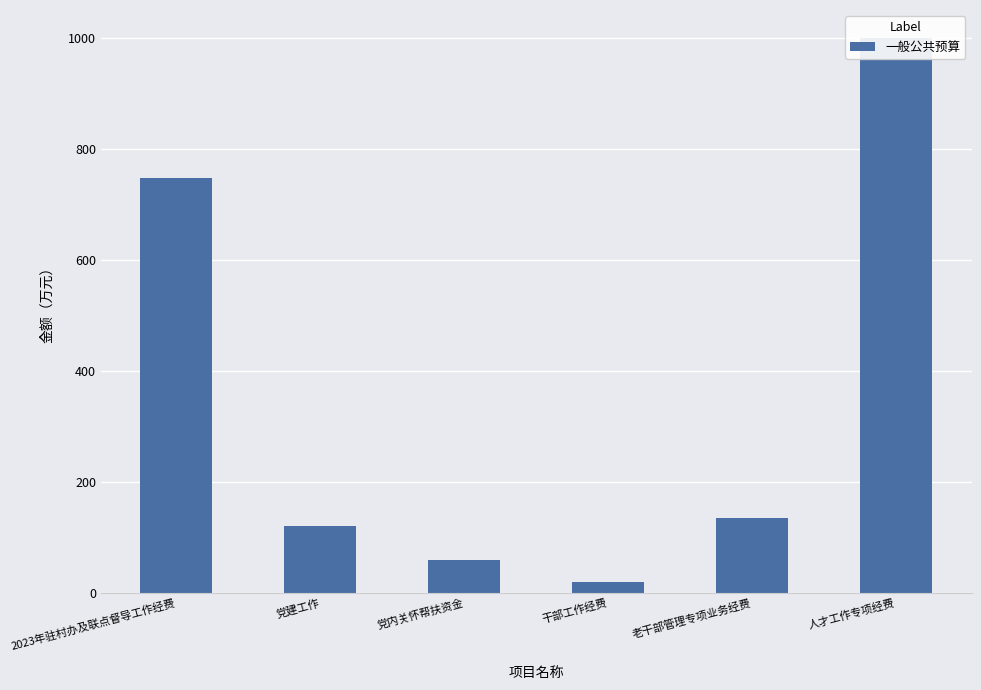

What is the change in value from 党内关怀帮扶资金 to 干部工作经费?

-41.0